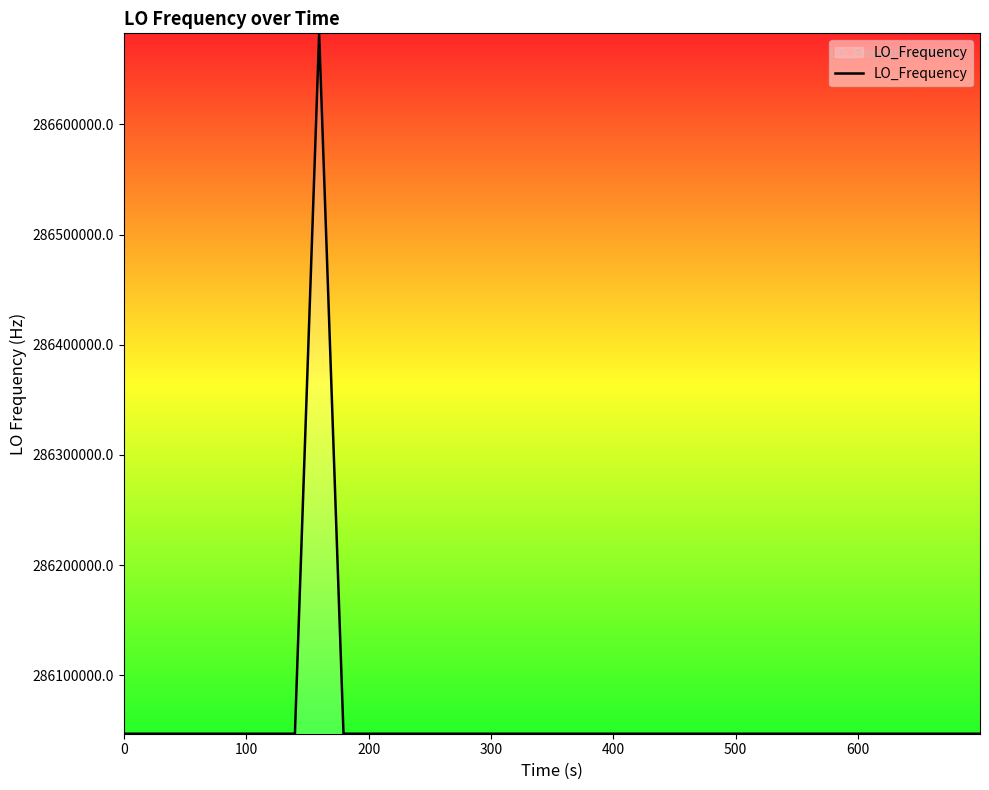

What is the smallest value displayed?

286046996.5